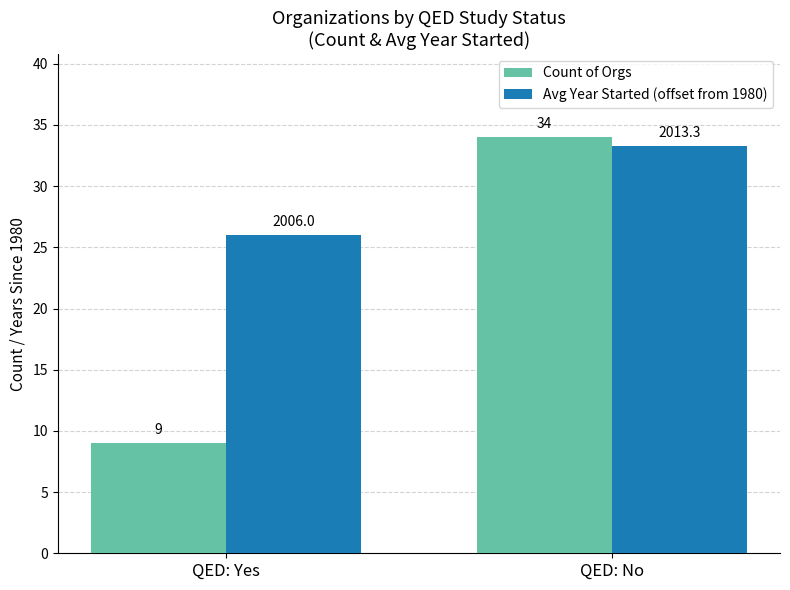

What is the value of the Count of Orgs bar at the 2nd from the left?

34.0